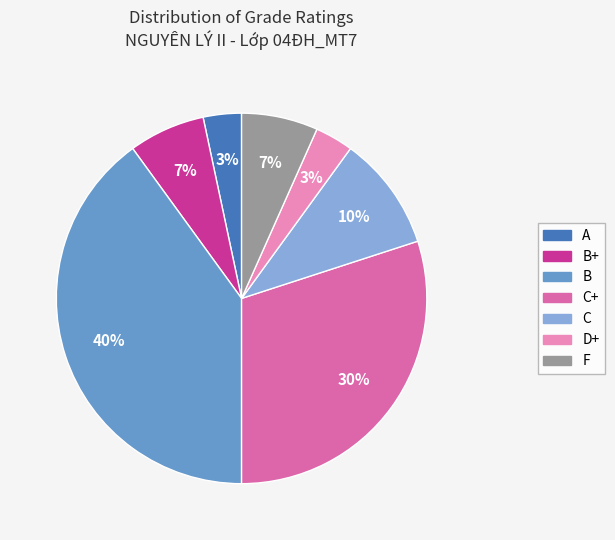

Combined, do C+ and C account for over 50%?

No